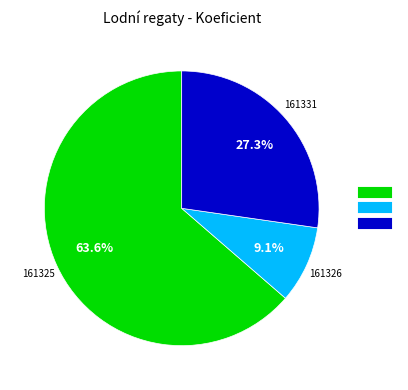

Does any single category account for the majority?

Yes